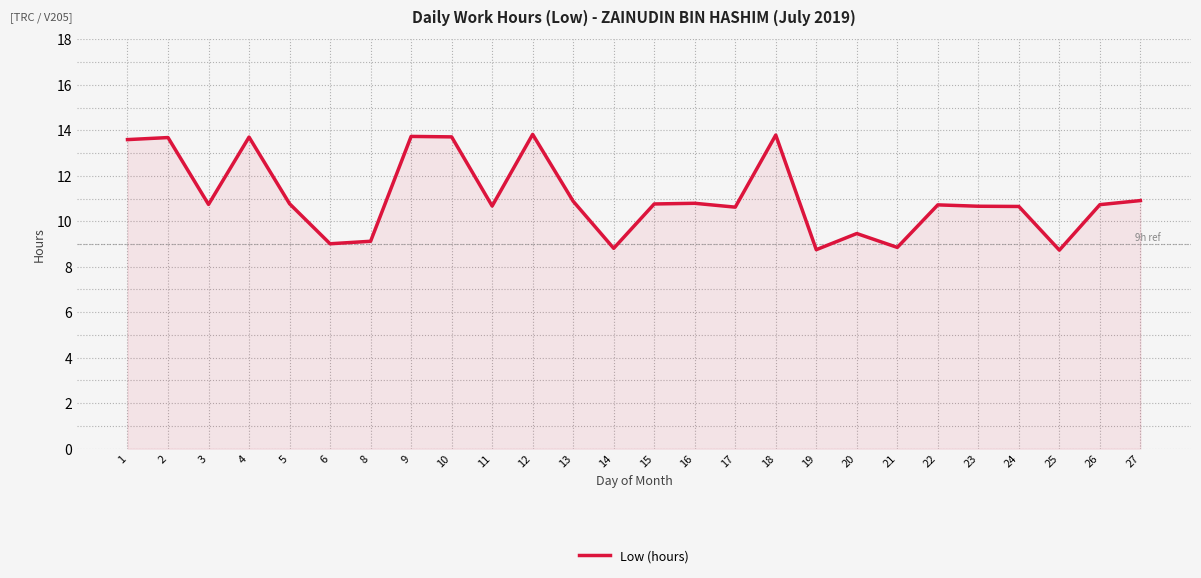

Approximately how many times larger is the value at 1 compared to 22?

1.3